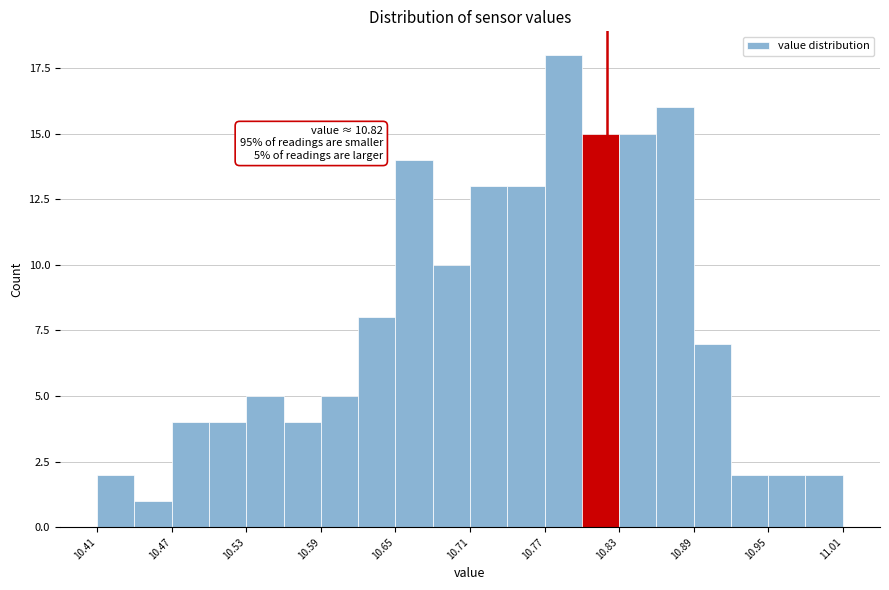

Around what value on the x-axis is the tallest bar? Give the approximate position of its centre, as read against the axis.

10.79